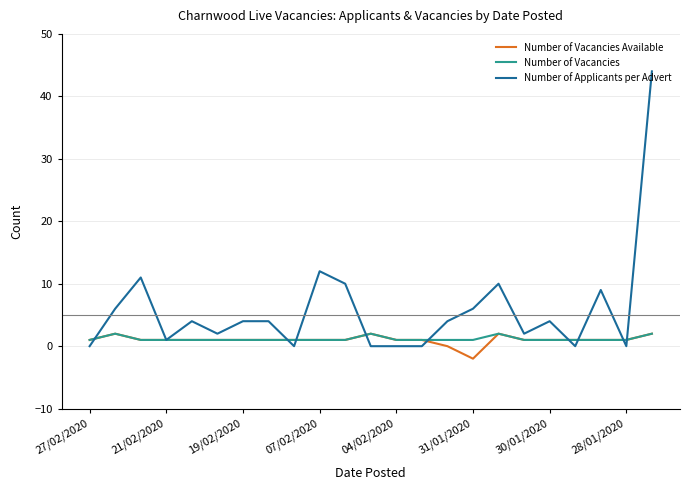

Reading left to right, extract all data points from this chart.

Number of Vacancies Available: 1	2	1	1	1	1	1	1	1	1	1	2	1	1	0	-2	2	1	1	1	1	1	2
Number of Vacancies: 1	2	1	1	1	1	1	1	1	1	1	2	1	1	1	1	2	1	1	1	1	1	2
Number of Applicants per Advert: 0	6	11	1	4	2	4	4	0	12	10	0	0	0	4	6	10	2	4	0	9	0	44